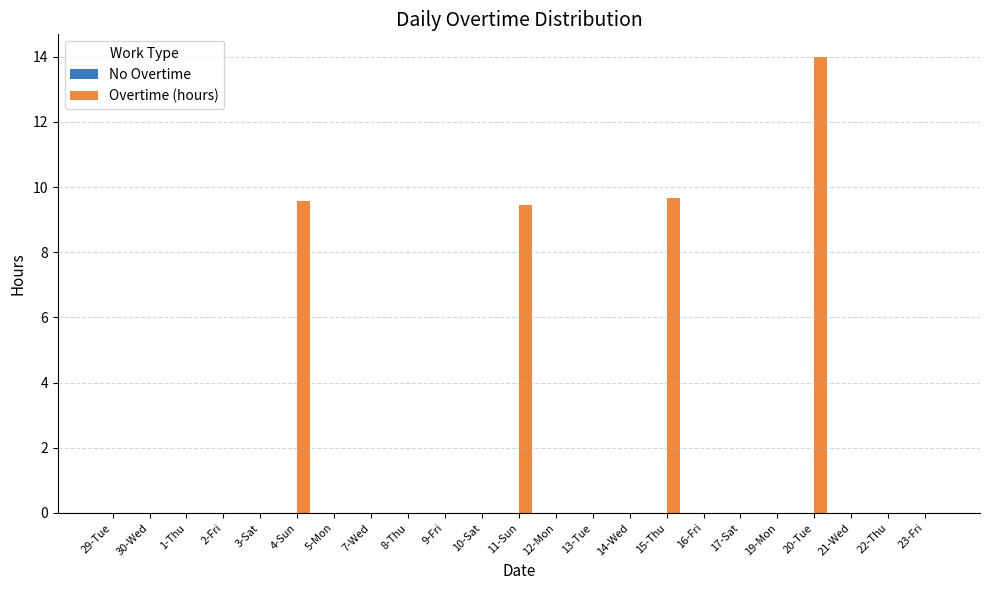

Which category has the highest value across all series?

20-Tue